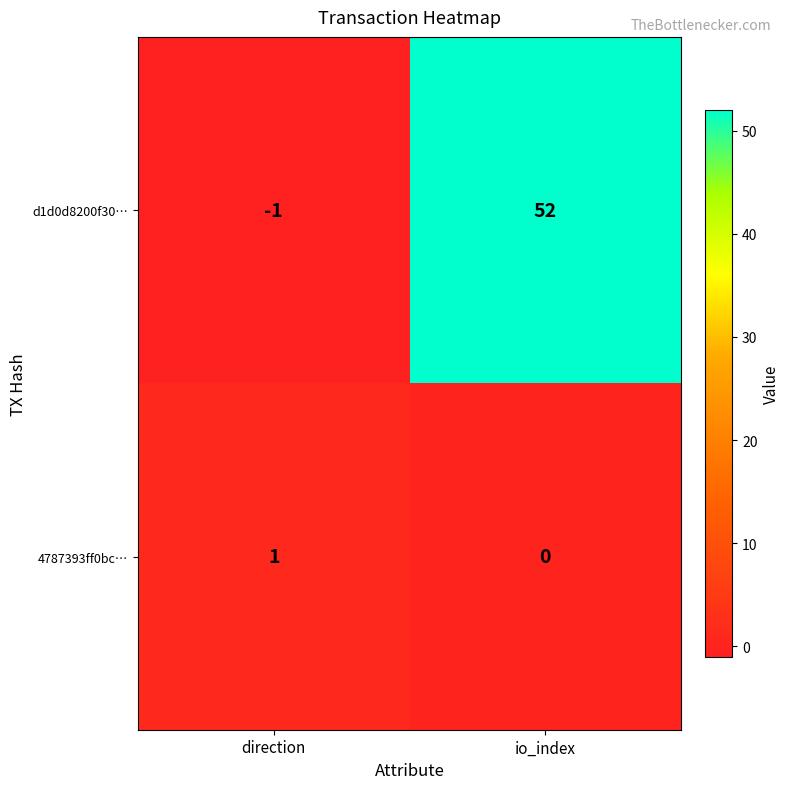

What is the spread (max minus min) of values at io_index?

52